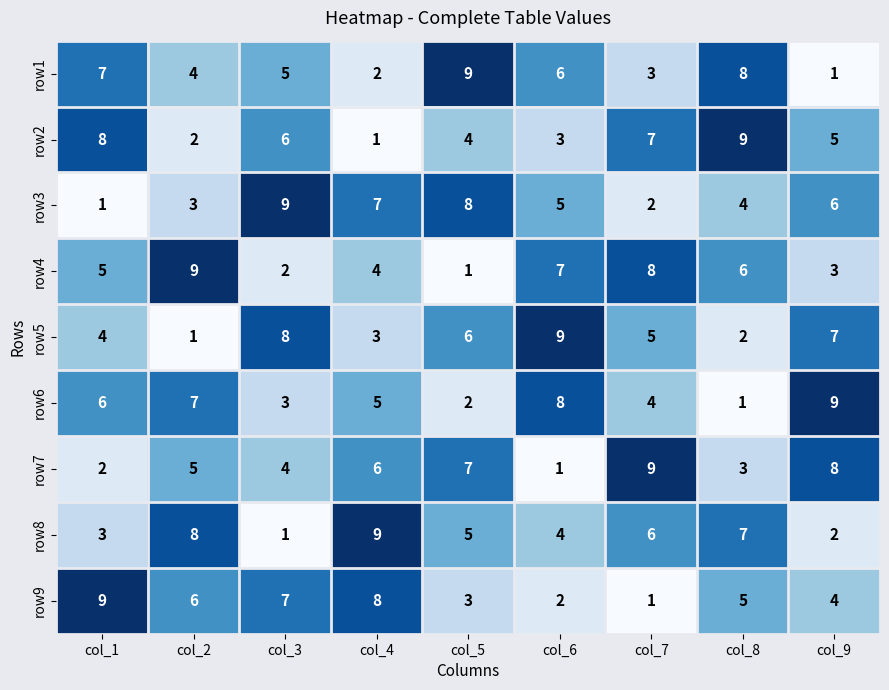

At which label does row9 reach its peak?

col_1